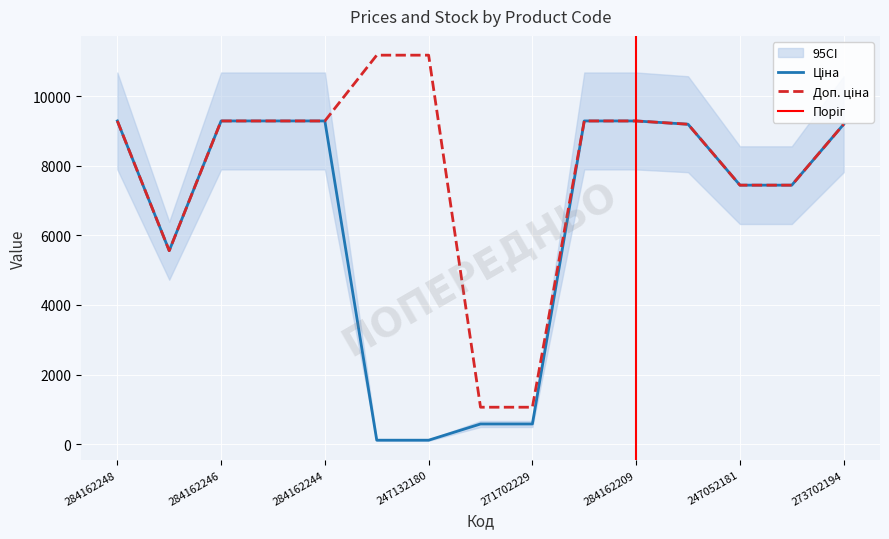

At which category does Доп. ціна reach its first local valley?

10832185